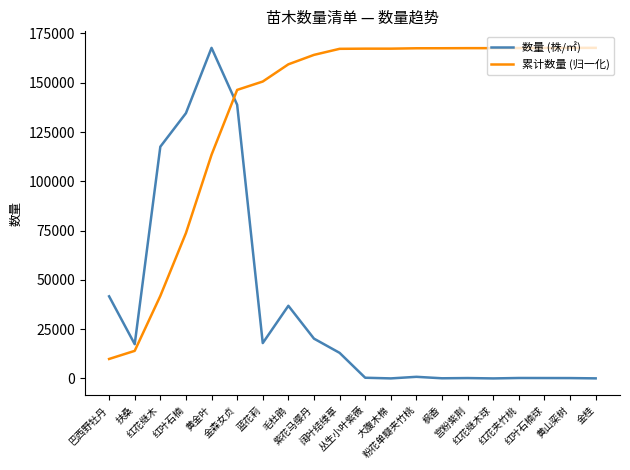

How many lines are shown in the chart?

2